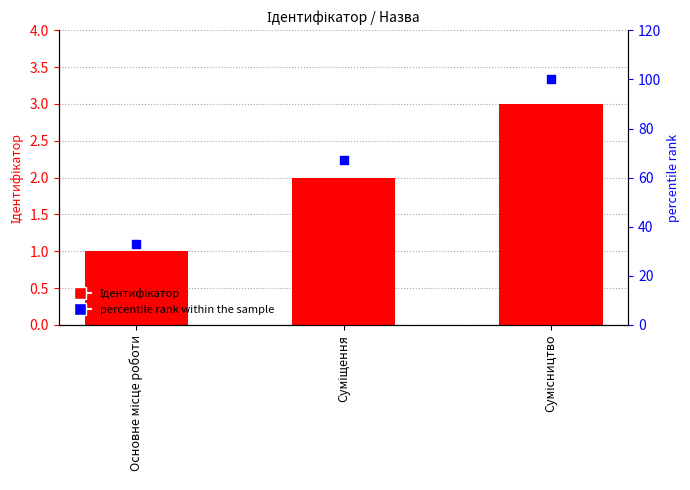

Is the value of percentile rank within the sample at Основне місце роботи greater than the value of Ідентифікатор at Основне місце роботи?

Yes